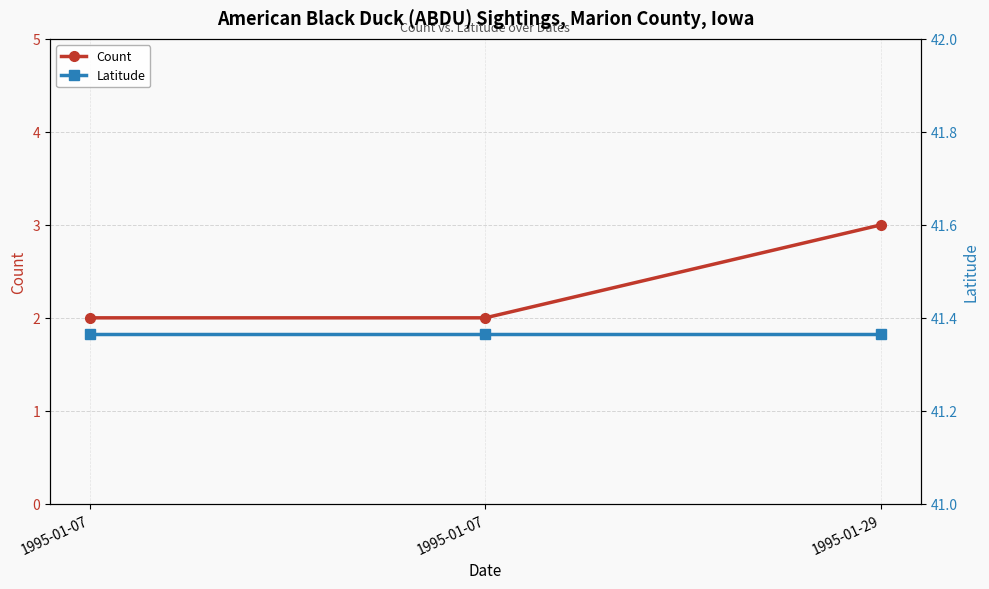

The Latitude series shows 41.4 at 1995-01-07. True or false?

True